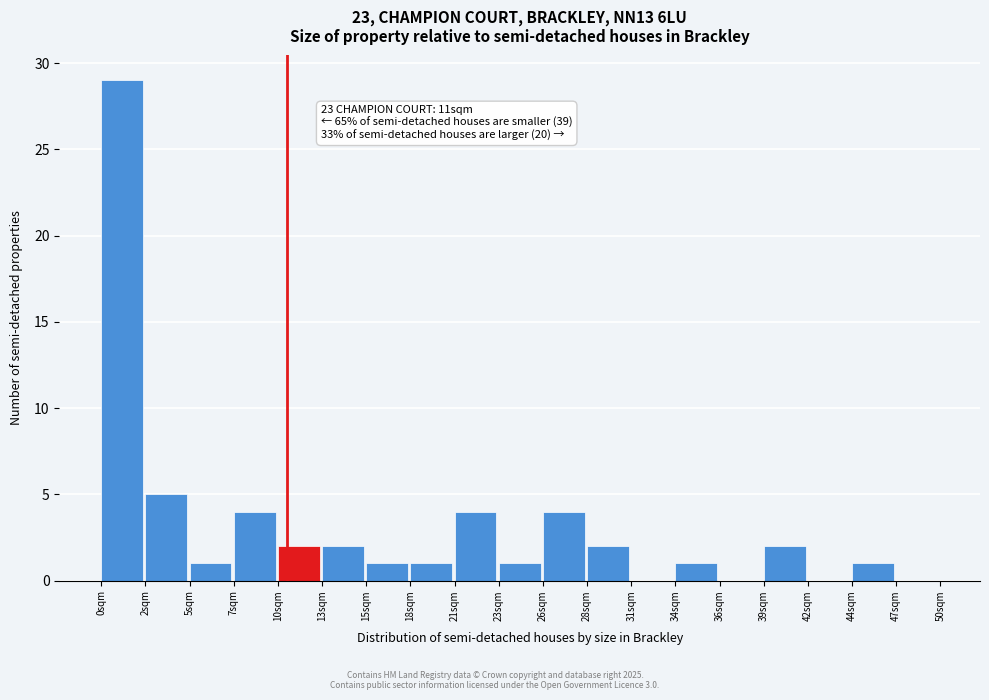

Reading left to right, extract all data points from this chart.

0sqm=29	2sqm=5	5sqm=1	7sqm=4	10sqm=2	13sqm=2	15sqm=1	18sqm=1	21sqm=4	23sqm=1	26sqm=4	28sqm=2	31sqm=0	34sqm=1	36sqm=0	39sqm=2	42sqm=0	44sqm=1	47sqm=0